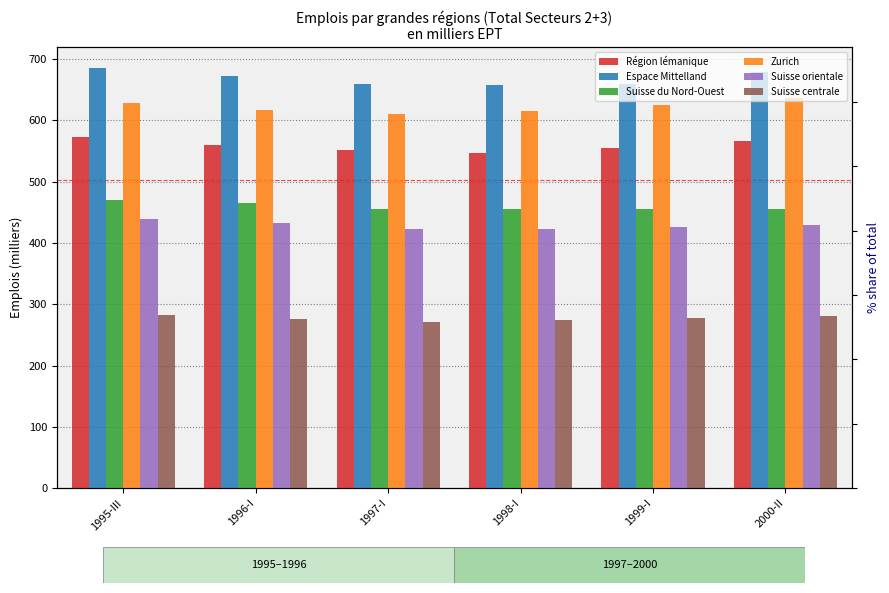

Reading left to right, what are all the values shown in this chart?

Région lémanique: 572.8	559.5	552.1	547.6	555.9	567.1
Espace Mittelland: 685.5	672.0	659.4	657.9	659.2	679.8
Suisse du Nord-Ouest: 470.5	465.0	455.4	455.3	455.5	455.3
Zurich: 628.7	616.7	610.4	615.3	625.8	637.4
Suisse orientale: 439.5	432.0	423.3	422.3	425.3	429.9
Suisse centrale: 283.3	275.3	271.3	274.3	277.3	281.4